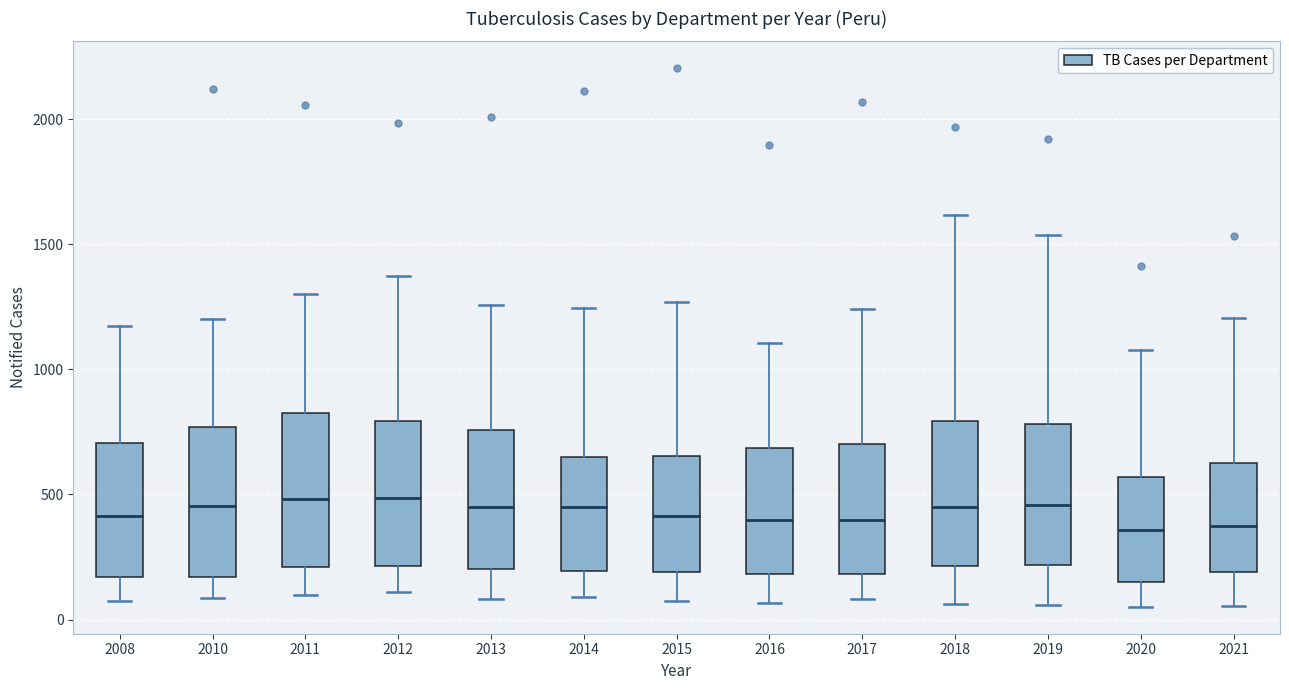

Reading left to right, transcribe this box plot: for each box, give where its median line is, the range the box spans, and where its two whiskers end, as read against the y-axis. The values are not printed on the chart, so give them approximately, as read against the axis.

2008: median 400, box 150 to 700, whiskers 50 to 1150
2010: median 450, box 150 to 750, whiskers 100 to 1200
2011: median 500, box 200 to 850, whiskers 100 to 1300
2012: median 500, box 200 to 800, whiskers 100 to 1350
2013: median 450, box 200 to 750, whiskers 100 to 1250
2014: median 450, box 200 to 650, whiskers 100 to 1250
2015: median 400, box 200 to 650, whiskers 100 to 1250
2016: median 400, box 200 to 700, whiskers 50 to 1100
2017: median 400, box 200 to 700, whiskers 100 to 1250
2018: median 450, box 200 to 800, whiskers 50 to 1600
2019: median 450, box 200 to 800, whiskers 50 to 1550
2020: median 350, box 150 to 550, whiskers 50 to 1100
2021: median 400, box 200 to 650, whiskers 50 to 1200